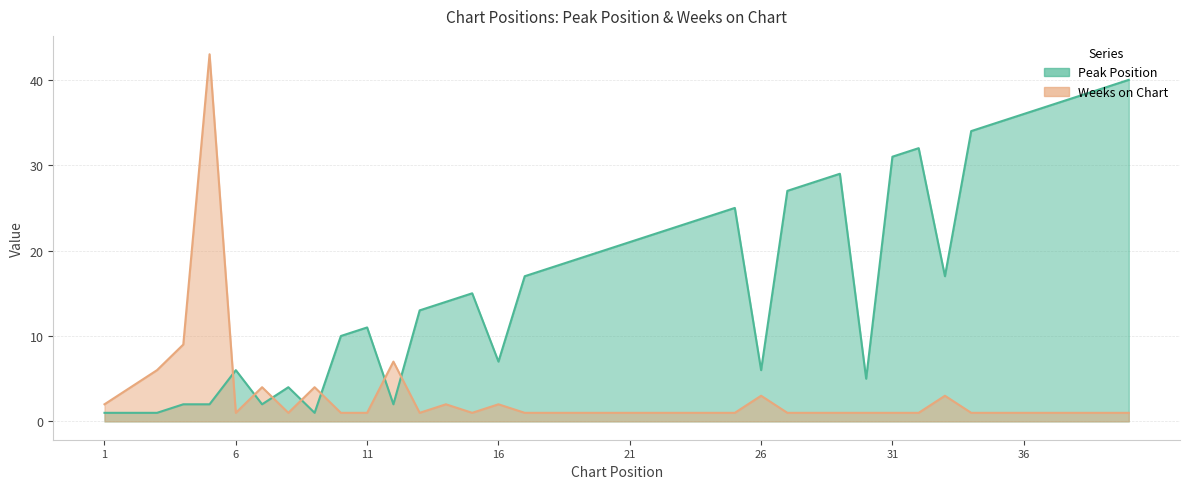

What is the difference between the second highest and minimum values in the Peak Position series?

38